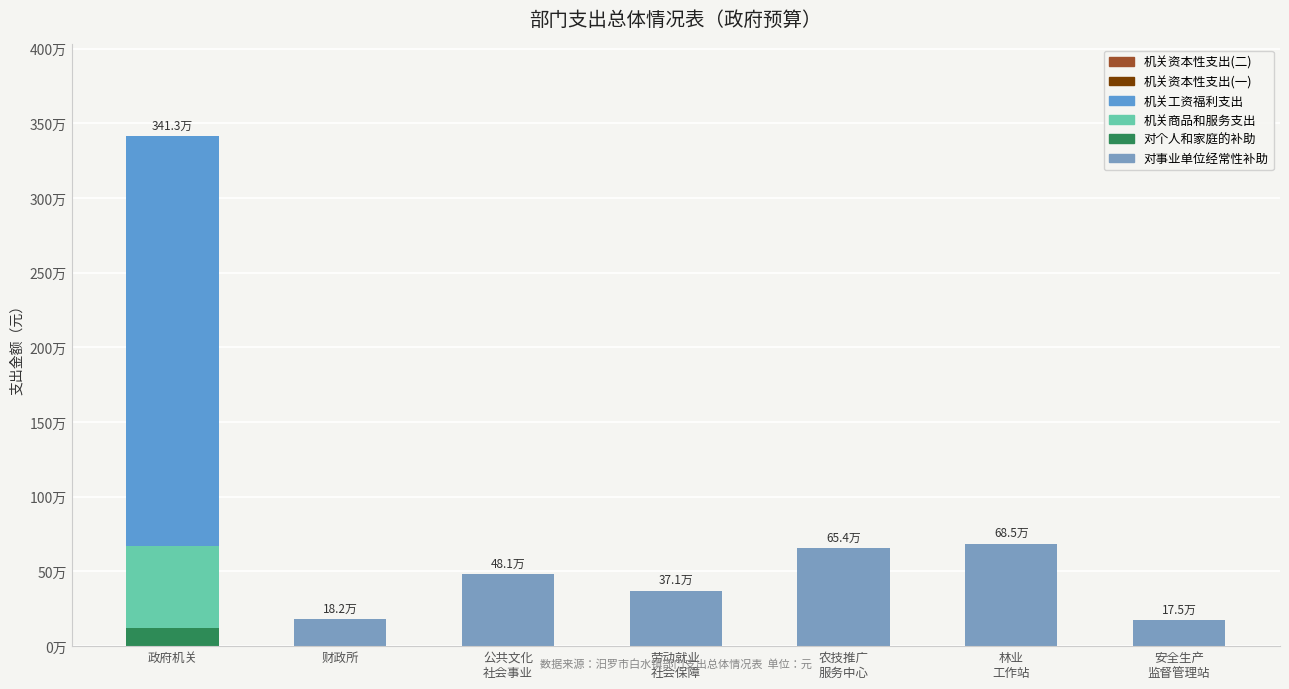

Between 劳动就业
社会保障 and 安全生产
监督管理站, which series saw the biggest shift?

对事业单位经常性补助